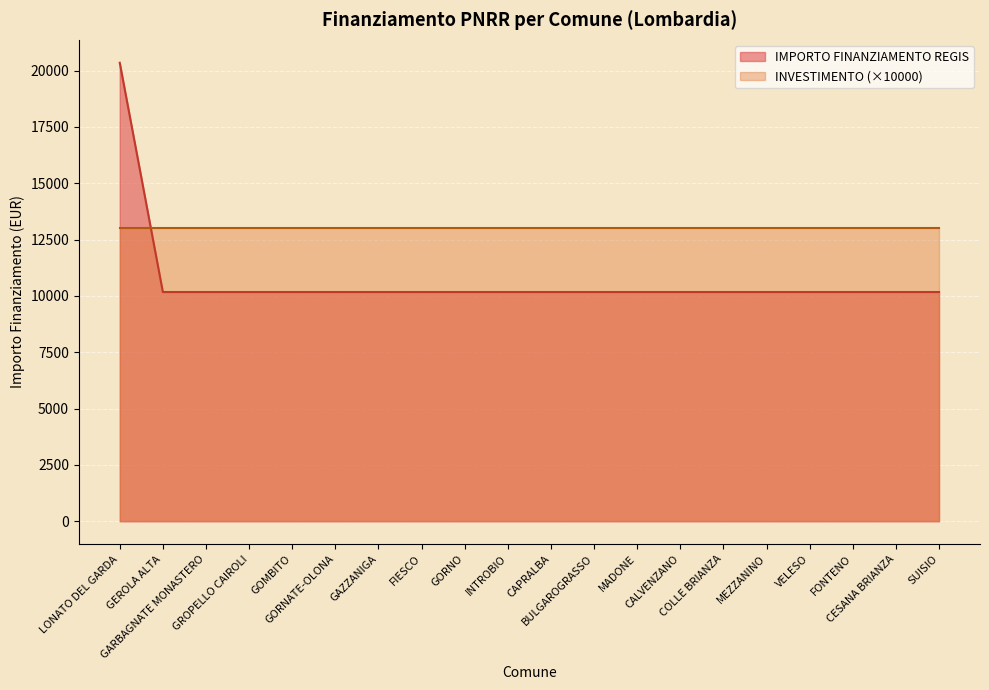

List the labels in order of value, largest first.

LONATO DEL GARDA, GEROLA ALTA, GARBAGNATE MONASTERO, GROPELLO CAIROLI, GOMBITO, GORNATE-OLONA, GAZZANIGA, FIESCO, GORNO, INTROBIO, CAPRALBA, BULGAROGRASSO, MADONE, CALVENZANO, COLLE BRIANZA, MEZZANINO, VELESO, FONTENO, CESANA BRIANZA, SUISIO